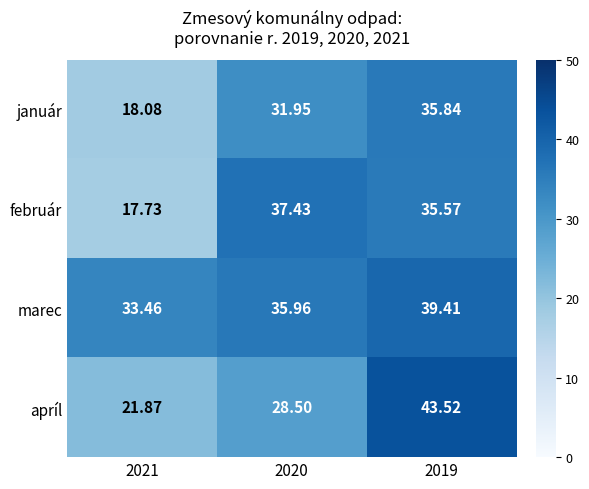

How many data points does each series have?

3